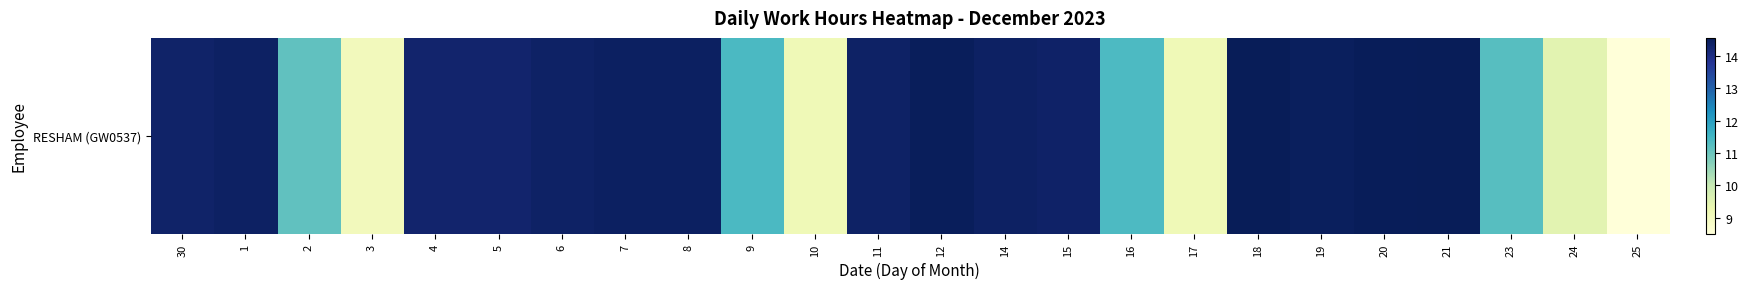

What is the greatest value displayed?

14.6